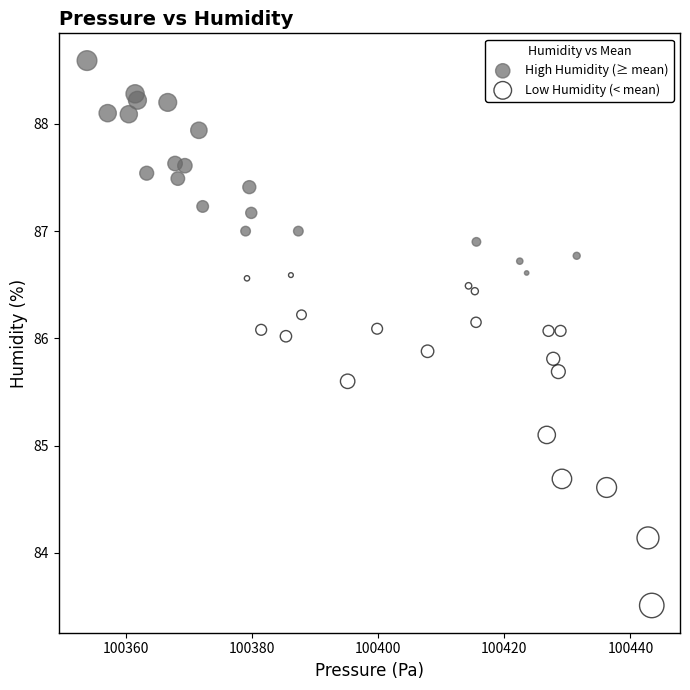

Which series contains the highest Y value?

High Humidity (≥ mean)